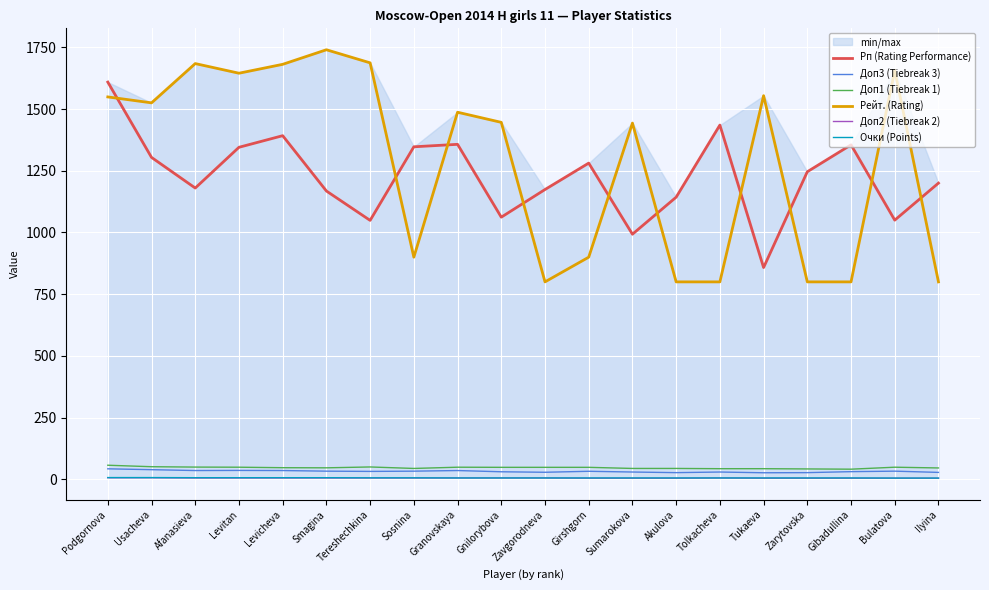

True or false: Очки (Points) and Доп2 (Tiebreak 2) cross at least once.

False